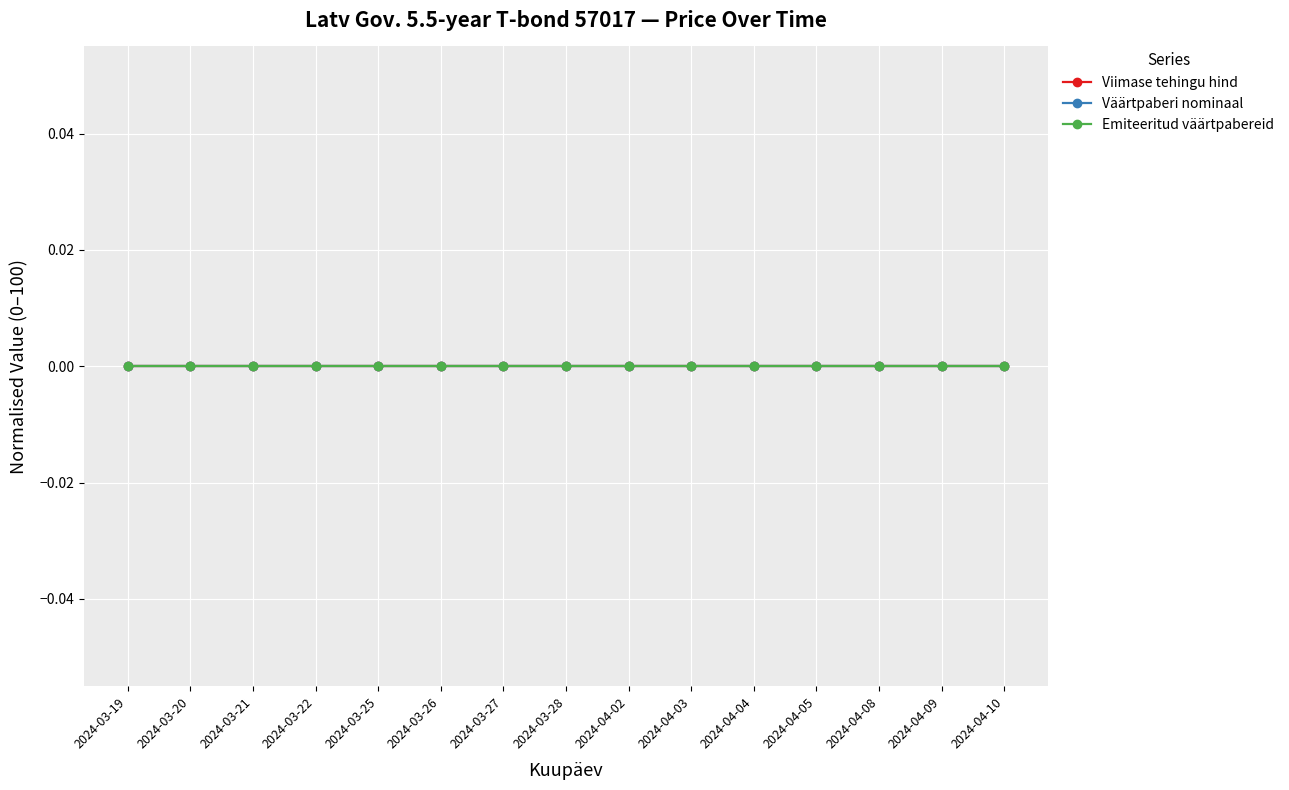

What are all the series names shown in the legend?

Viimase tehingu hind, Väärtpaberi nominaal, Emiteeritud väärtpabereid